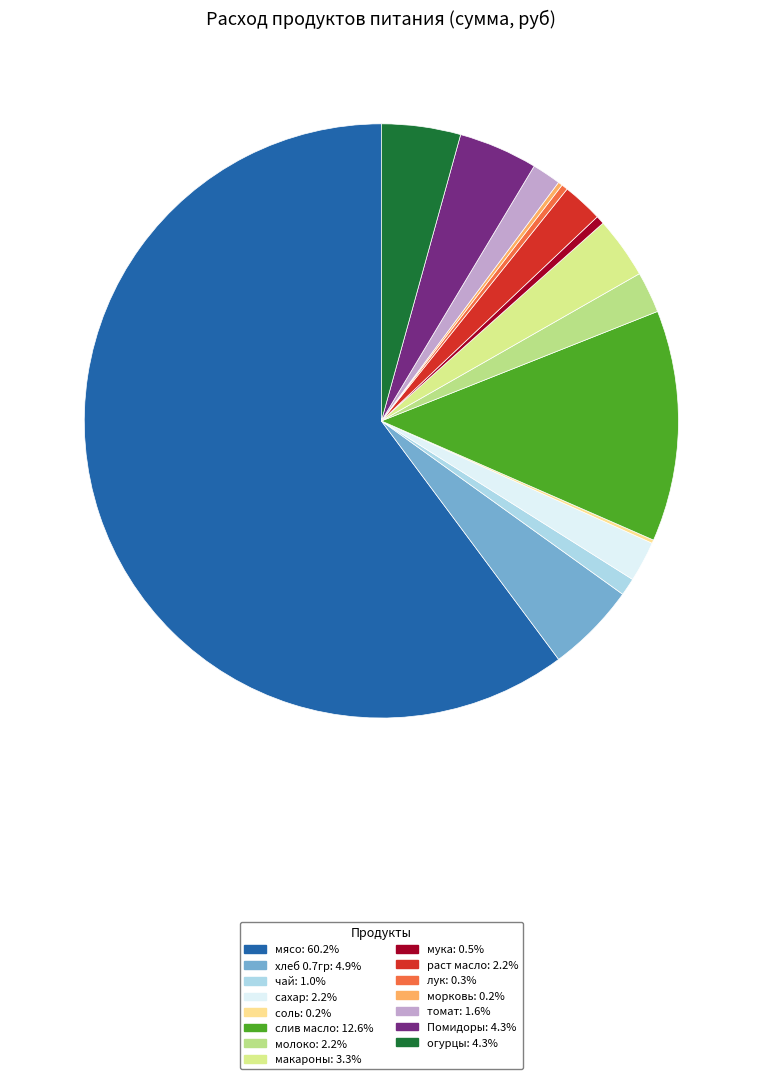

To the nearest percent, what percentage of the pie is молоко?

2%